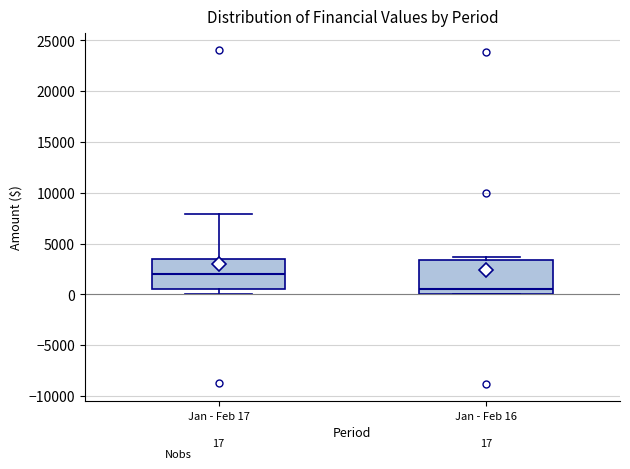

Which box has the highest median line?

Jan - Feb 17